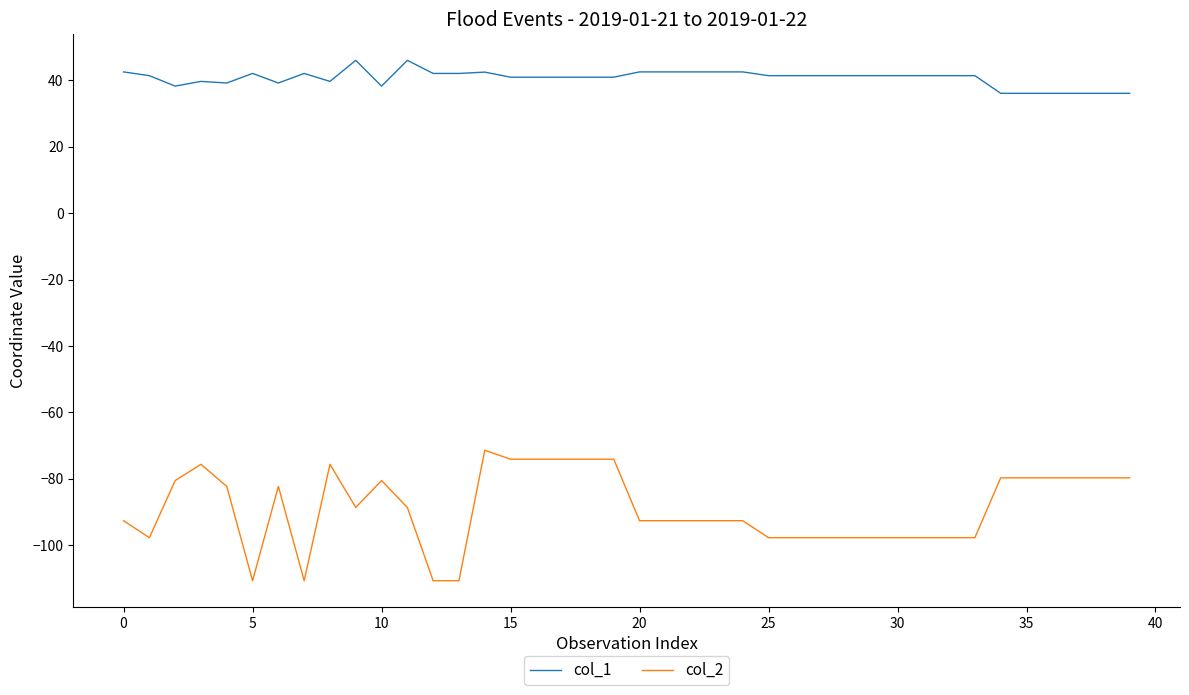

What is the greatest value displayed?

46.1